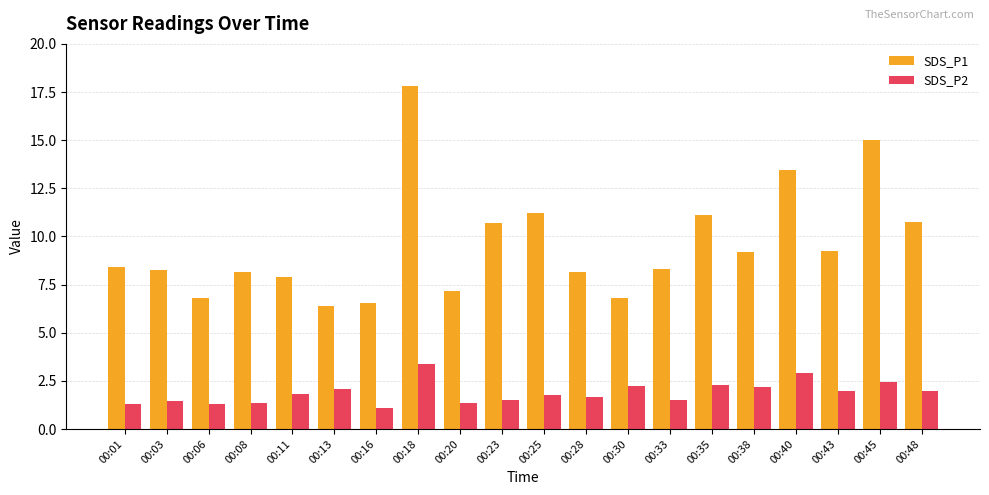

True or false: SDS_P2 has a value of 2.8 at 00:48.

False